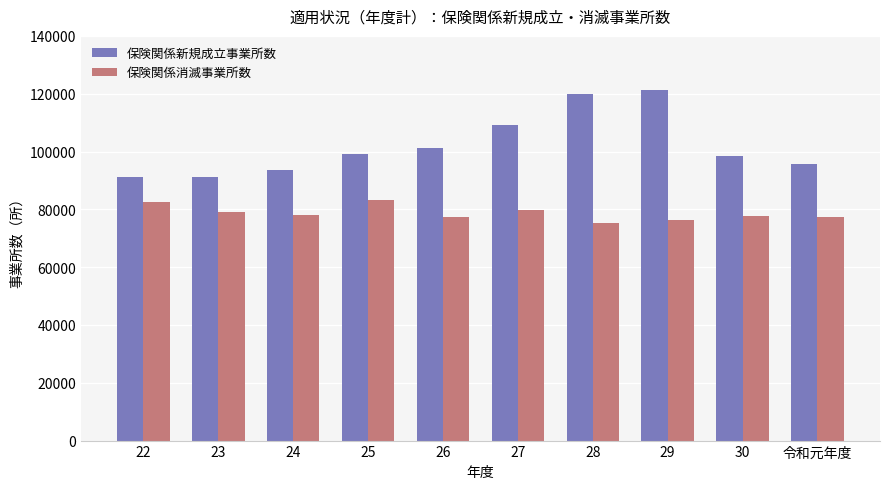

Between 23 and 令和元年度, which series saw the biggest shift?

保険関係新規成立事業所数